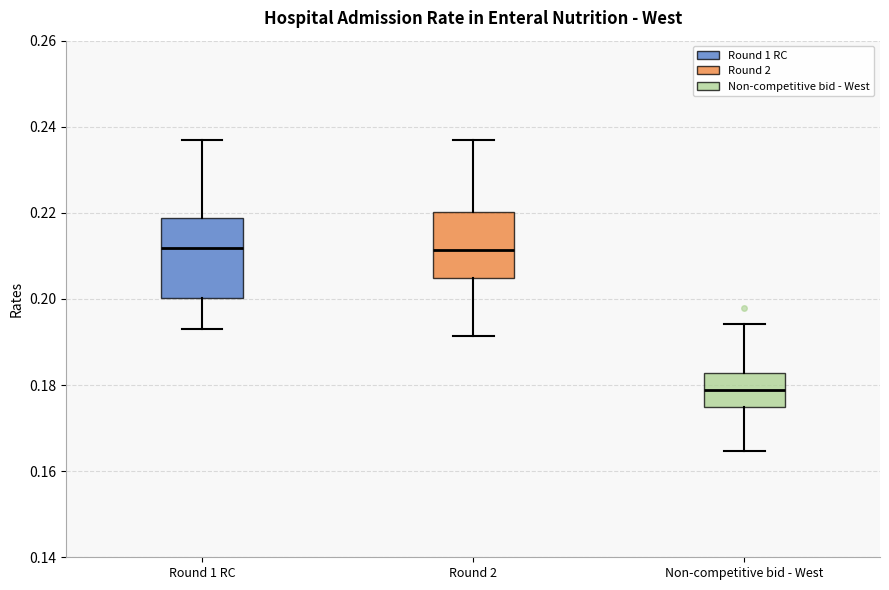

Reading left to right, read every box against the y-axis: the position of its median line, the range the box covers, and the ends of its whiskers. The values are not printed on the chart, so give them approximately, as read against the axis.

Round 1 RC: median 0.212, box 0.200 to 0.218, whiskers 0.192 to 0.236
Round 2: median 0.212, box 0.204 to 0.220, whiskers 0.192 to 0.236
Non-competitive bid - West: median 0.178, box 0.174 to 0.182, whiskers 0.164 to 0.194